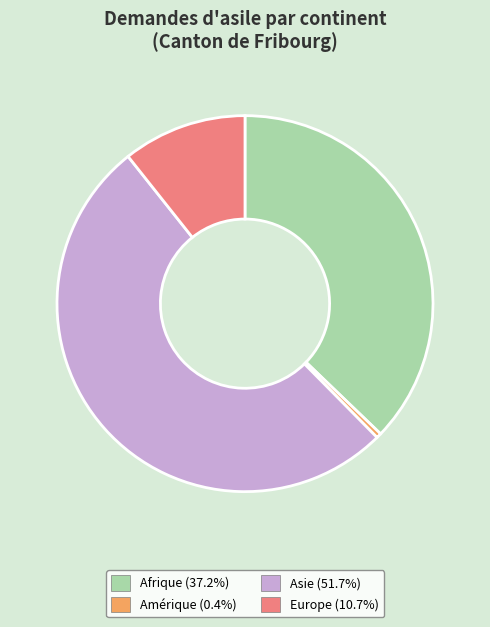

Approximately how many times larger is the value at Afrique compared to Europe?

3.5